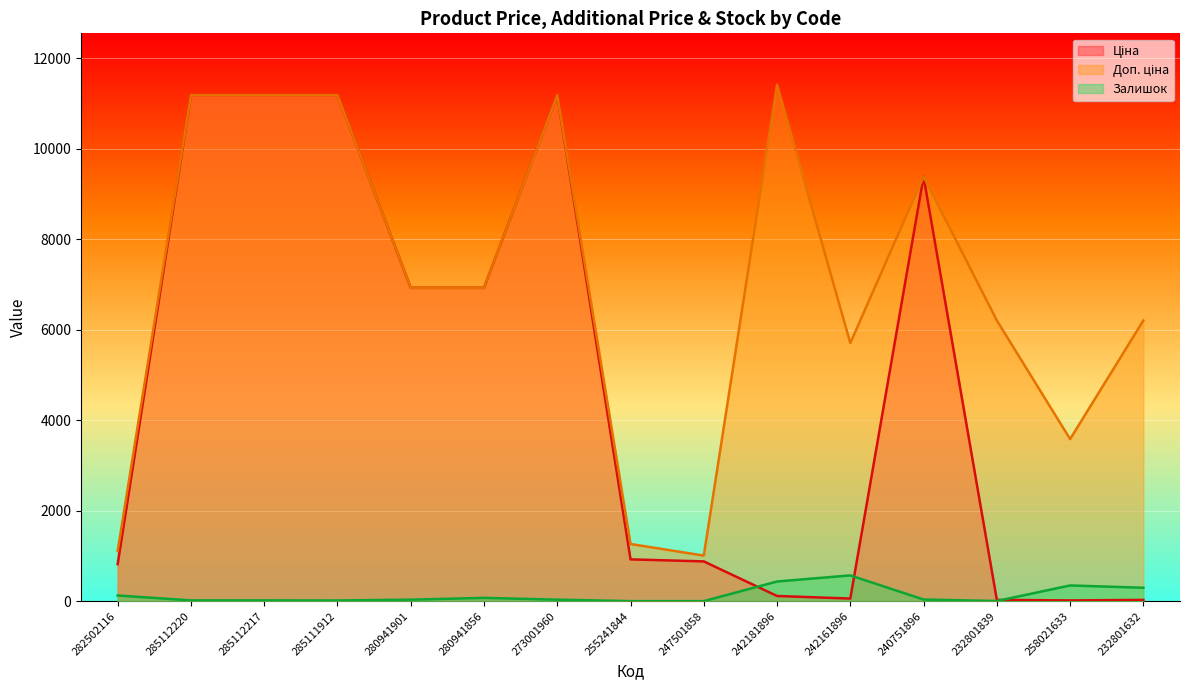

What is the label of the 15th point from the left?

232801632